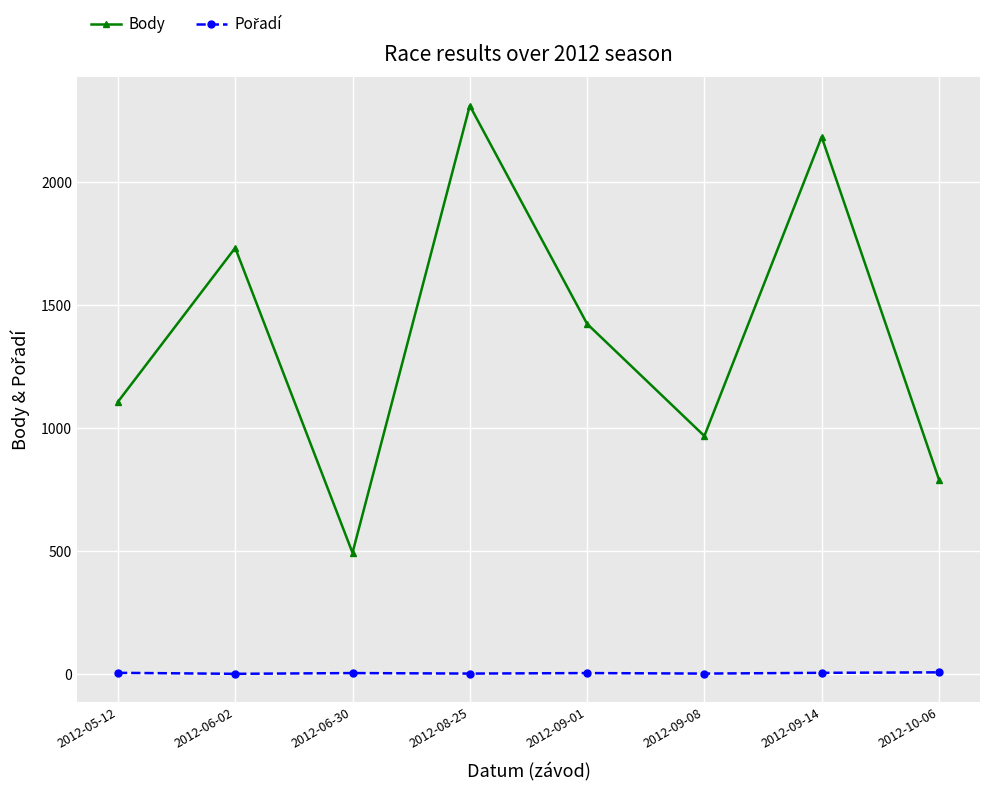

How many interior local peaks does the Body series have?

3